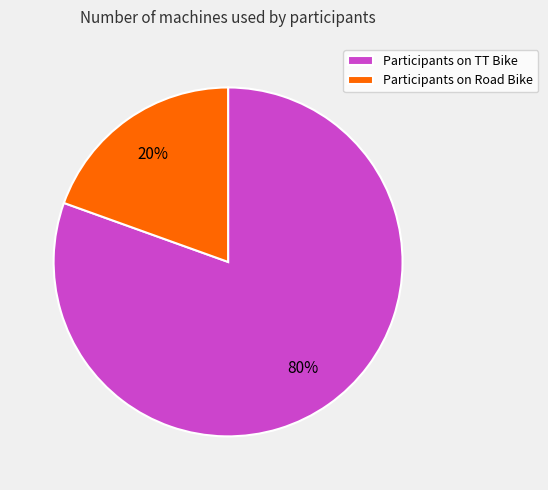

Combined, do Participants on Road Bike and Participants on TT Bike account for over 50%?

Yes